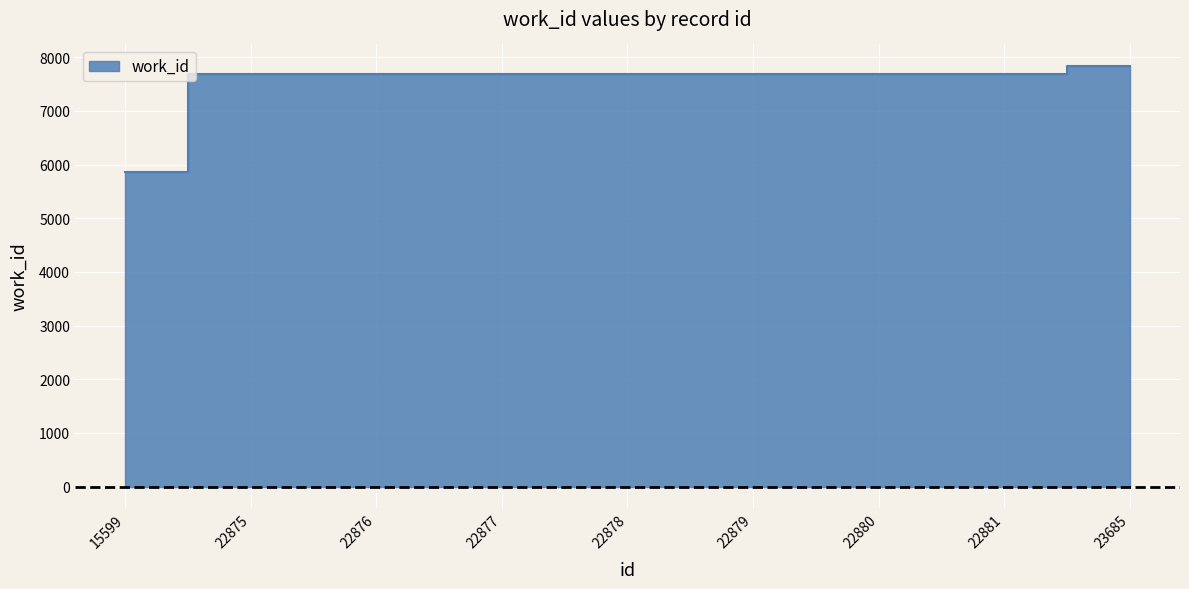

What is the ratio of the value at 22881 to the value at 15599?

1.3